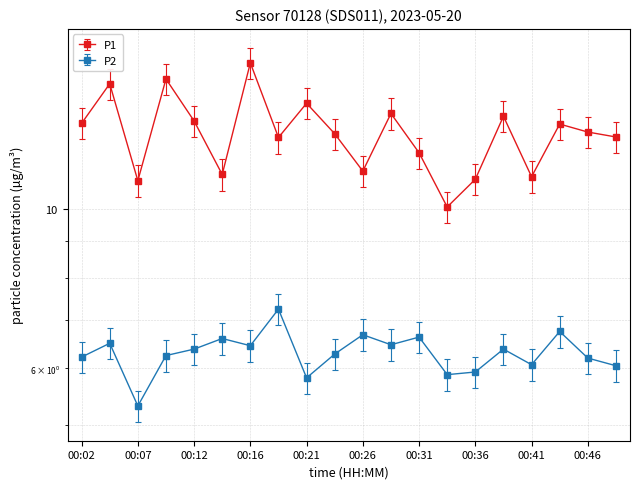

How many data points in P1 are less than 12?

7